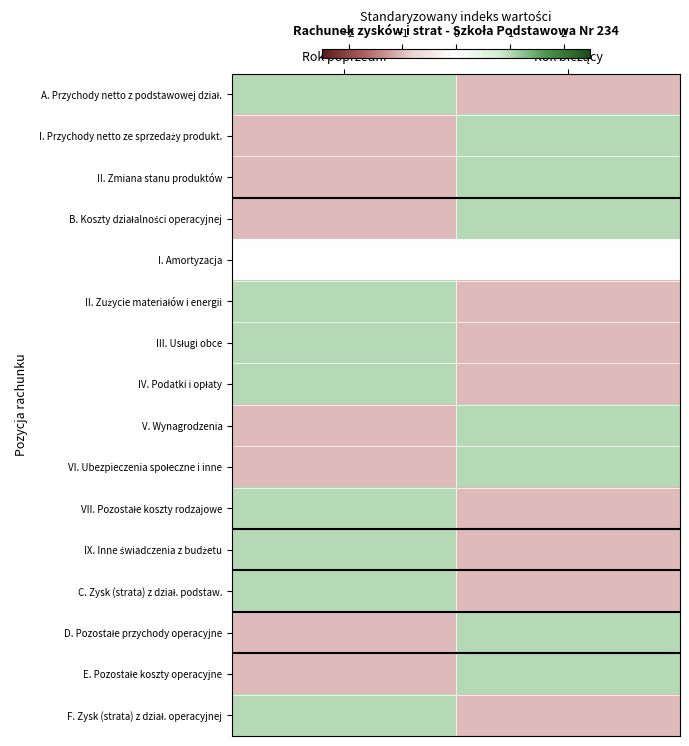

Count the number of categories in the chart.

2